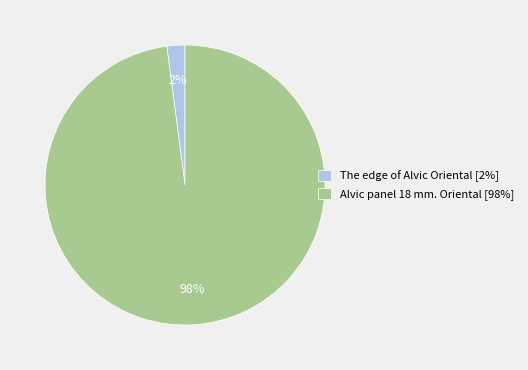

How many slices are in this pie chart?

2